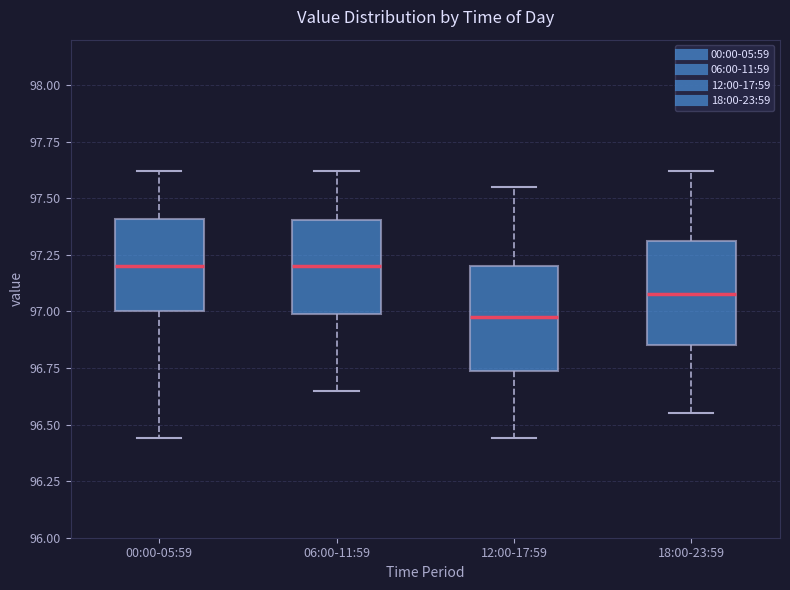

Reading left to right, transcribe this box plot: for each box, give where its median line is, the range the box spans, and where its two whiskers end, as read against the y-axis. The values are not printed on the chart, so give them approximately, as read against the axis.

00:00-05:59: median 97.20, box 97.00 to 97.40, whiskers 96.45 to 97.60
06:00-11:59: median 97.20, box 97.00 to 97.40, whiskers 96.65 to 97.60
12:00-17:59: median 97.00, box 96.75 to 97.20, whiskers 96.45 to 97.55
18:00-23:59: median 97.10, box 96.85 to 97.30, whiskers 96.55 to 97.60